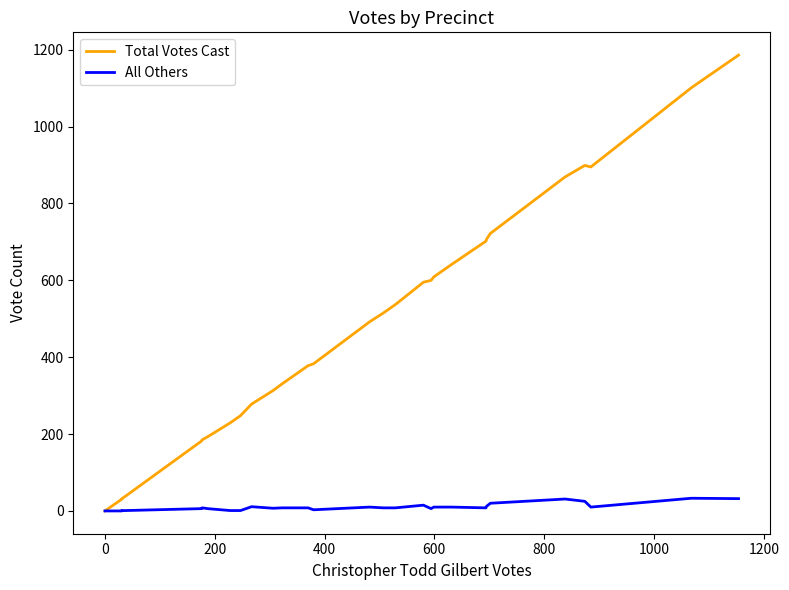

What are all the series names shown in the legend?

Total Votes Cast, All Others